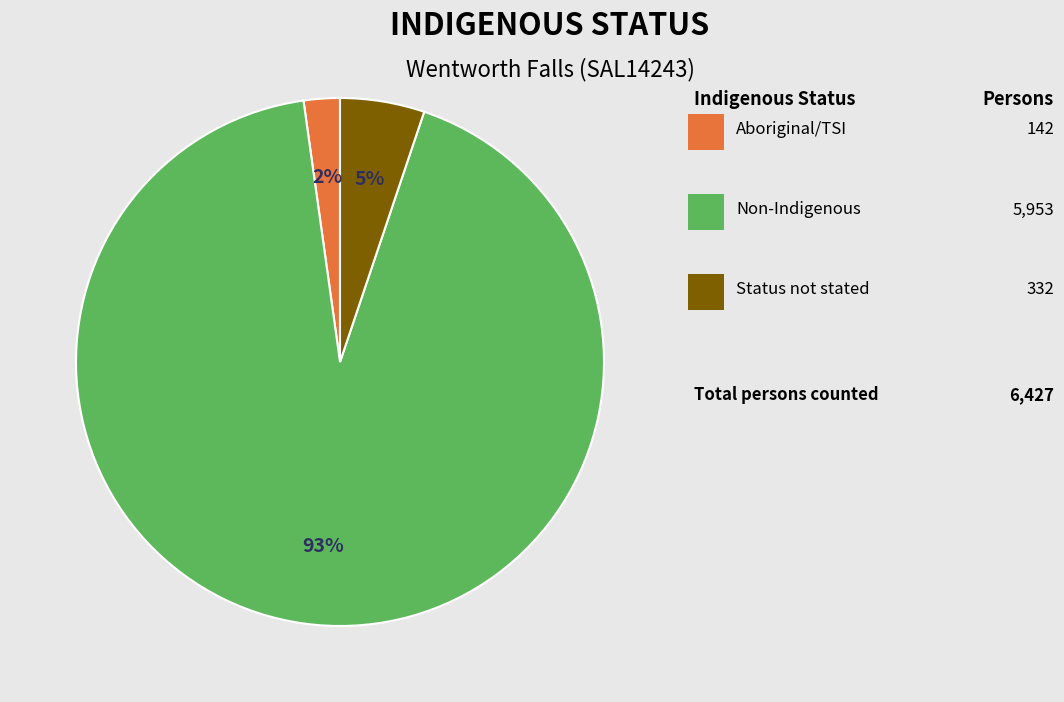

Count the number of slices in the pie.

3